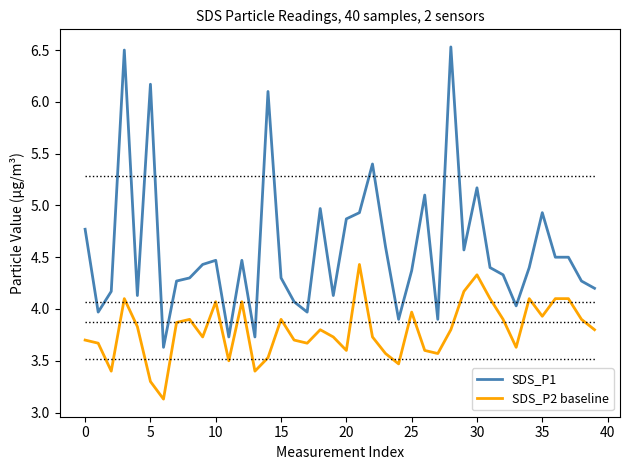

What is the difference between the maximum and minimum values in the SDS_P1 series?

2.9